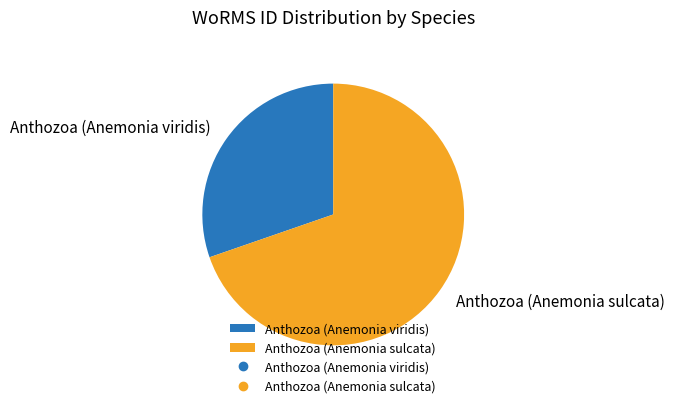

Does Anthozoa (Anemonia sulcata) represent more than half of the total?

Yes